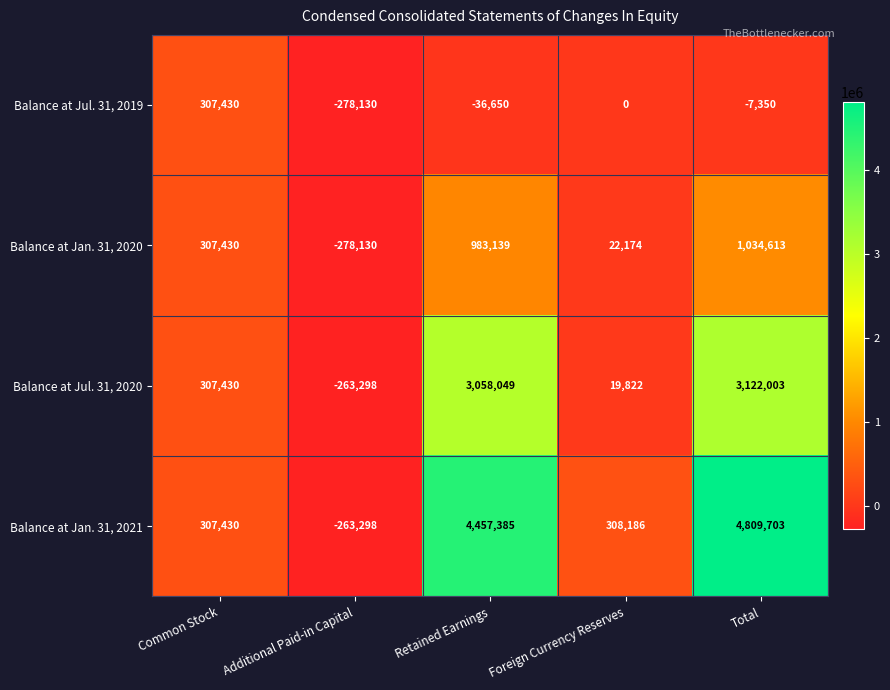

What is the total value across all series at Foreign Currency Reserves?

350182